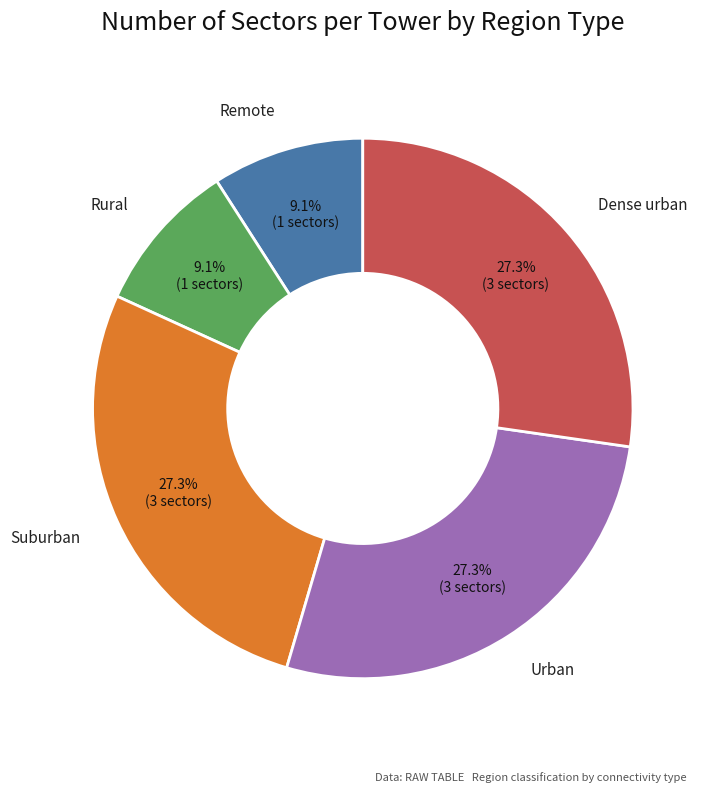

The Rural slice represents 9% of the pie. True or false?

True